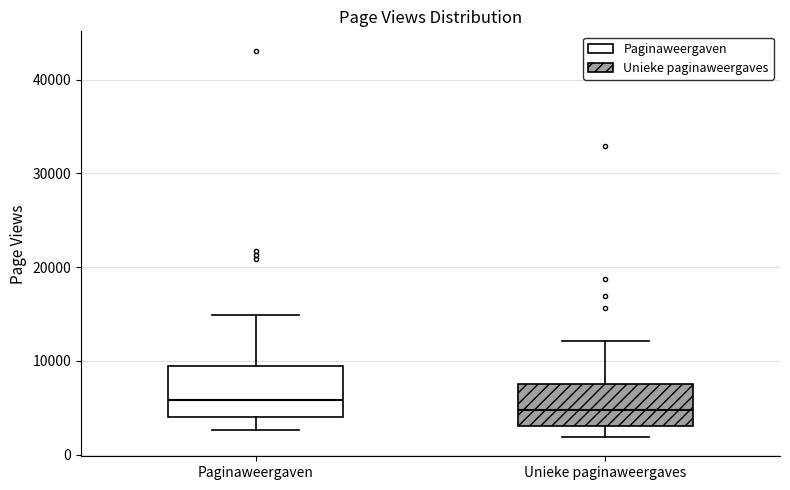

Reading left to right, read every box against the y-axis: the position of its median line, the range the box covers, and the ends of its whiskers. The values are not printed on the chart, so give them approximately, as read against the axis.

Paginaweergaven: median 6000, box 4000 to 9000, whiskers 3000 to 15000
Unieke paginaweergaves: median 5000, box 3000 to 8000, whiskers 2000 to 12000